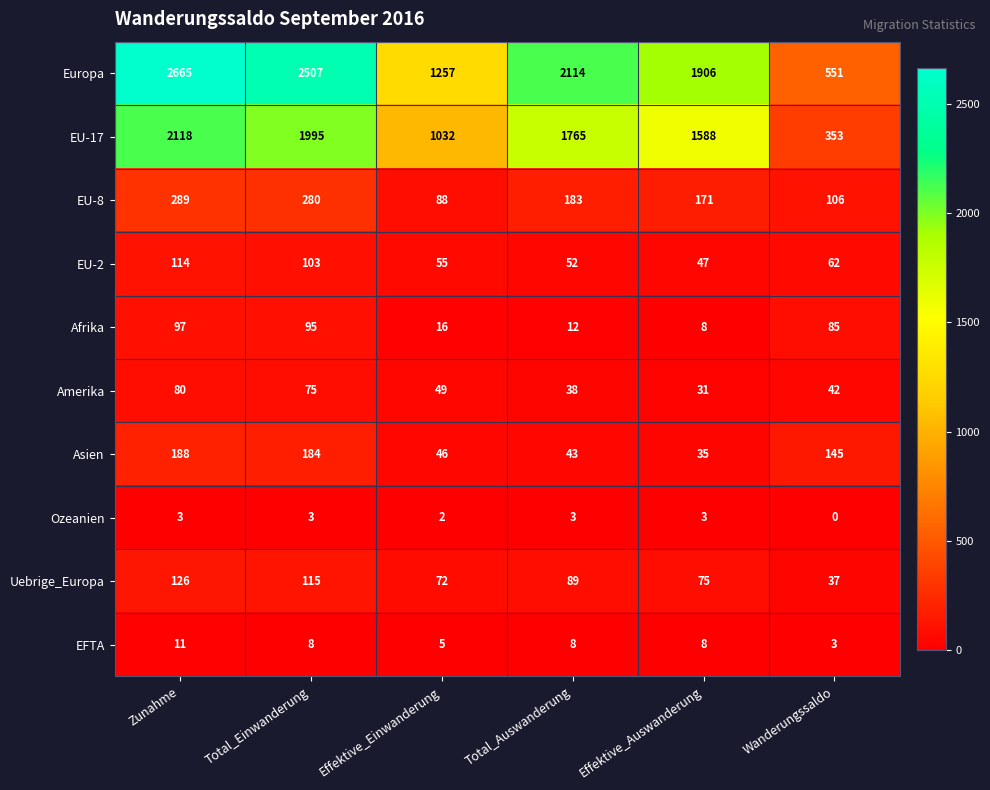

At which label does EFTA first exceed 8?

Zunahme